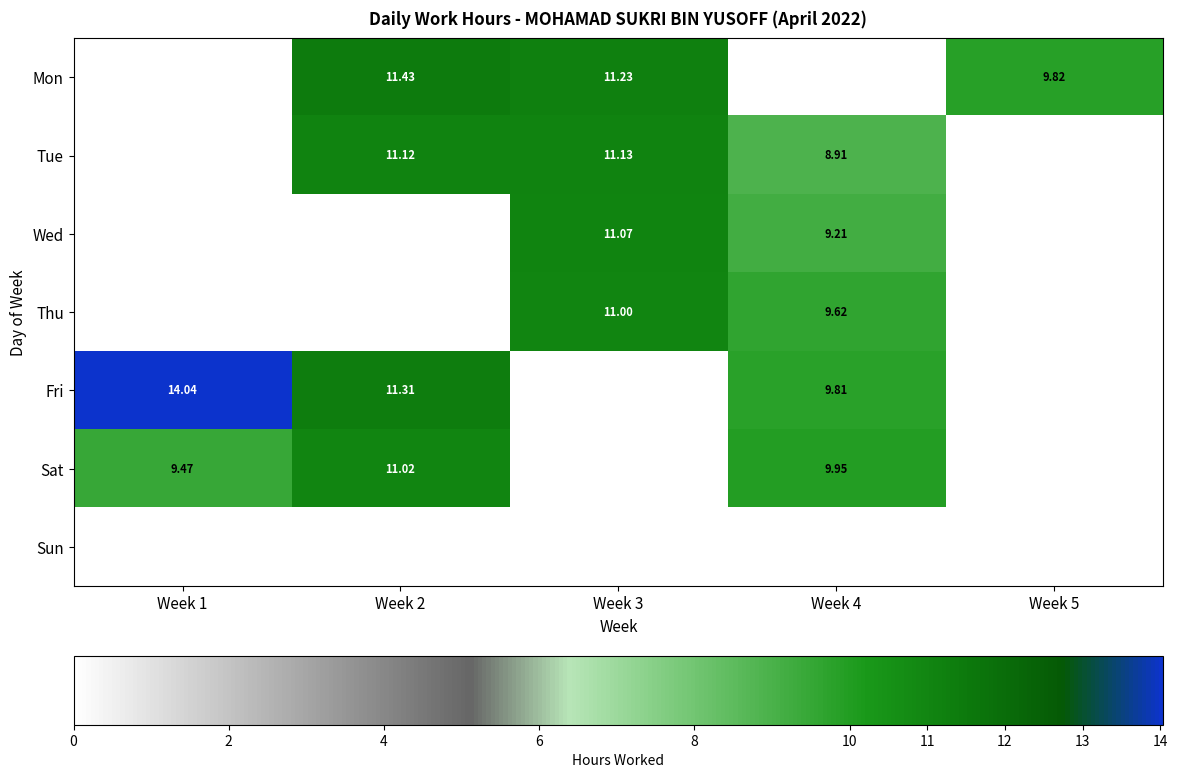

Is the value of Sat at Week 2 greater than the value of Tue at Week 4?

Yes